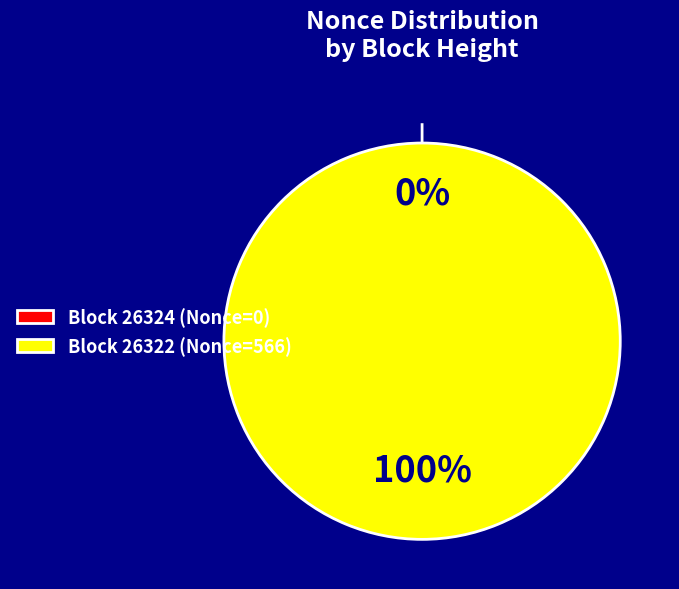

What is the largest slice in the pie chart?

26322